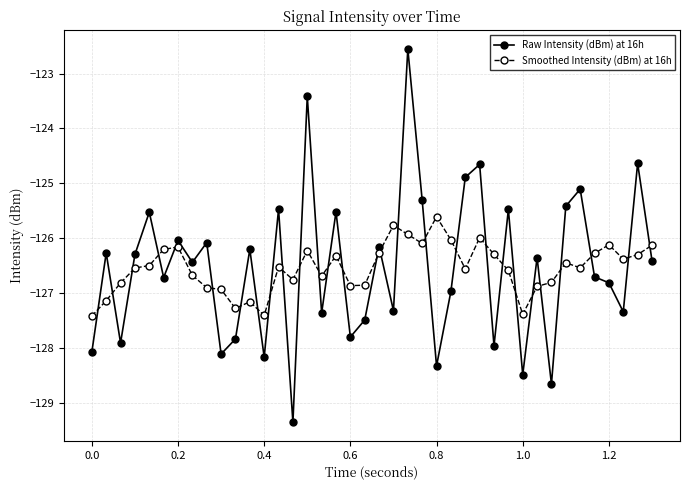

What is the value of the Raw Intensity (dBm) at 16h point at the 5th from the left?

-125.5